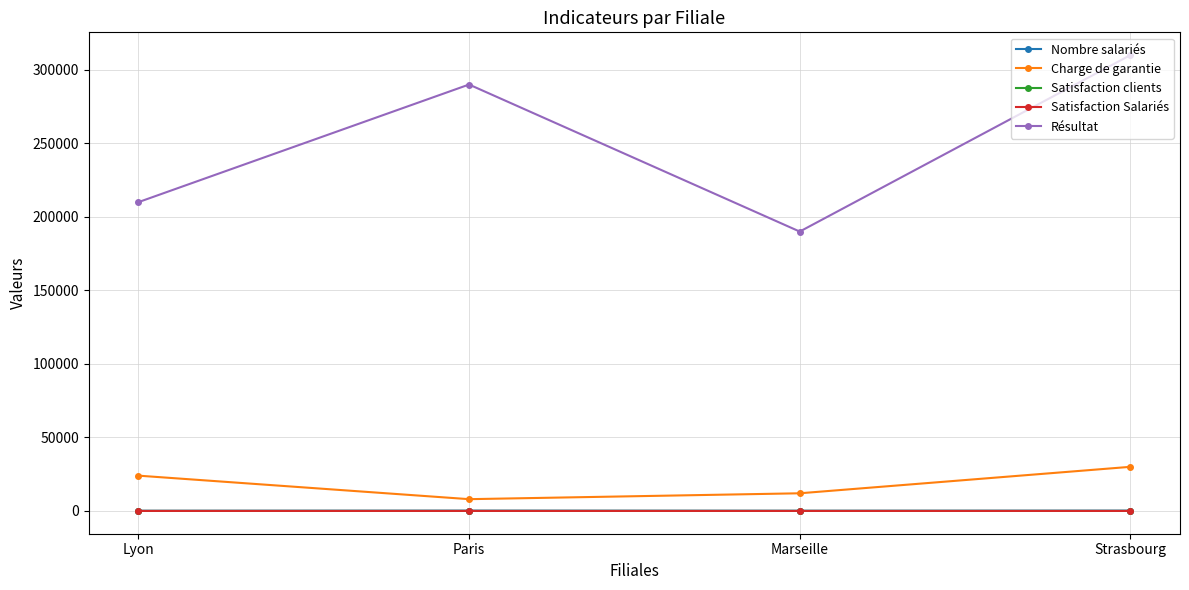

Which series has the largest range (max minus min)?

Résultat